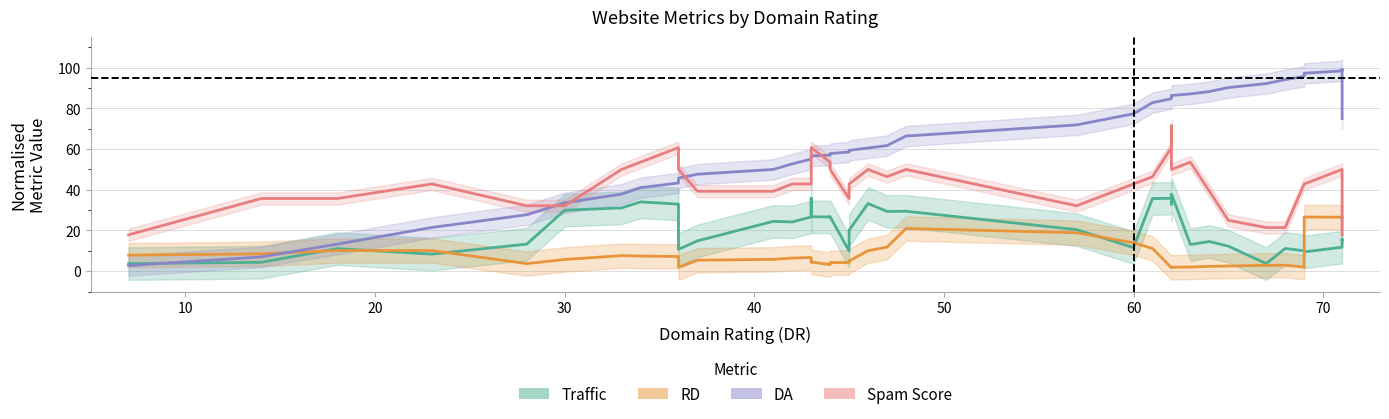

How many data points in Traffic are above 20?

20